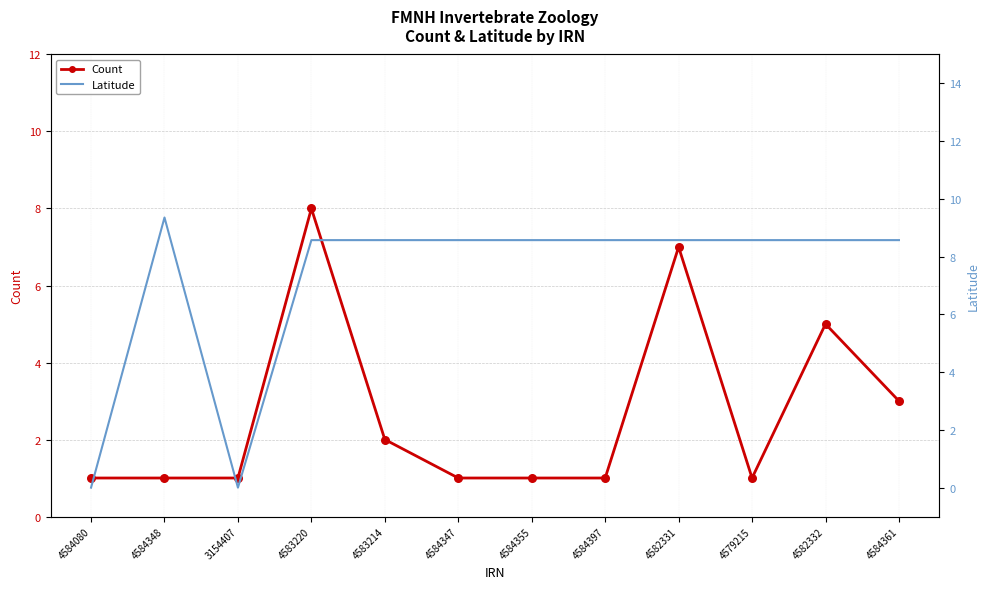

Which series contains the lowest Y value?

Latitude